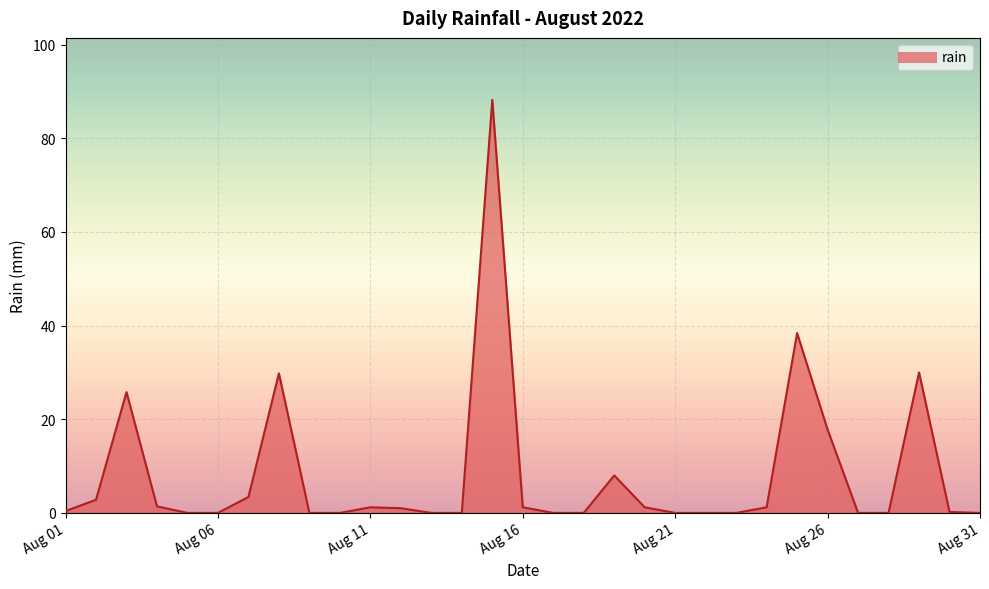

What is the difference between the maximum and minimum values?

88.2